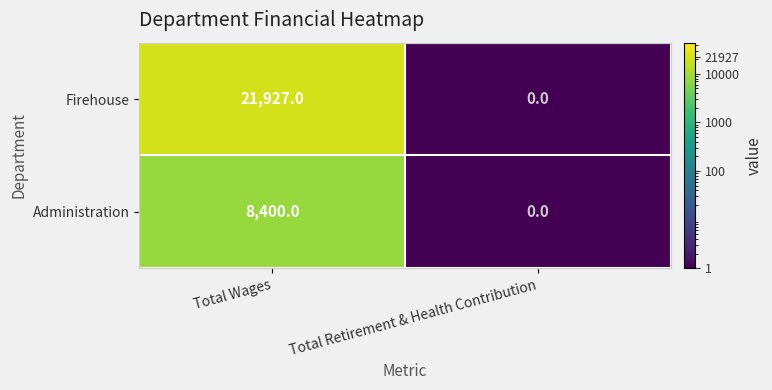

List the series in order of their overall mean, highest first.

Firehouse, Administration